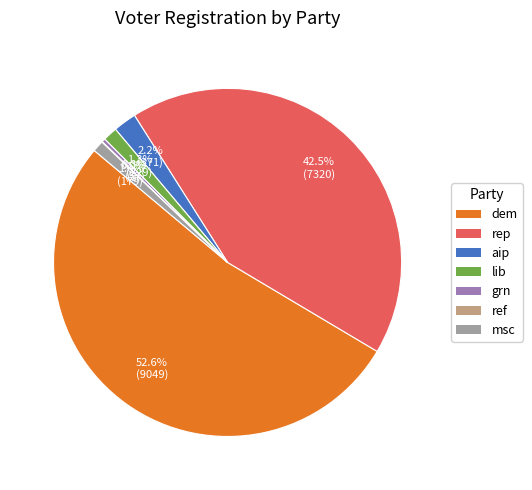

Between aip and rep, which is larger?

rep